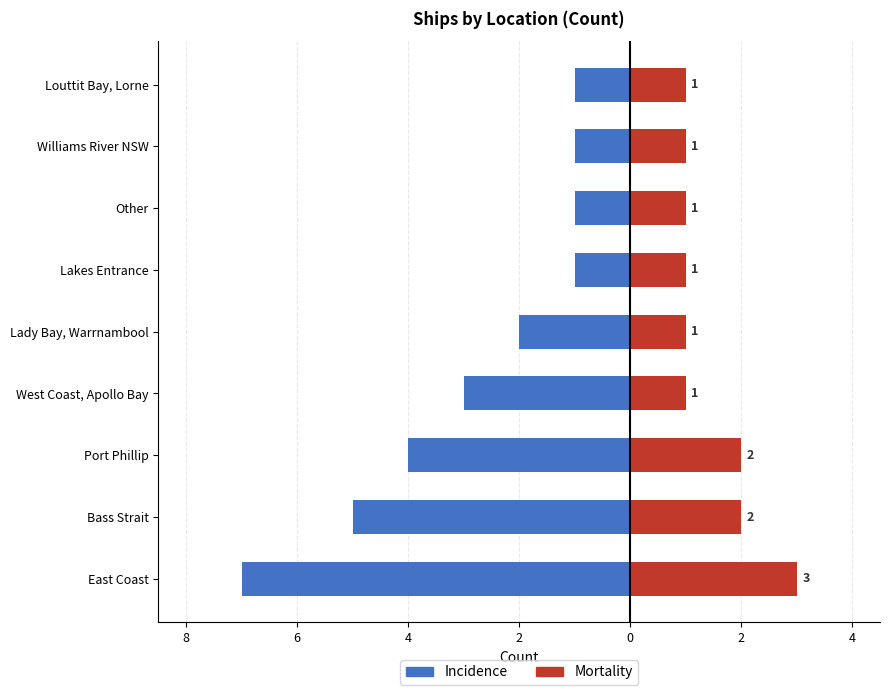

What is the difference between the maximum and minimum values in the Mortality series?

2